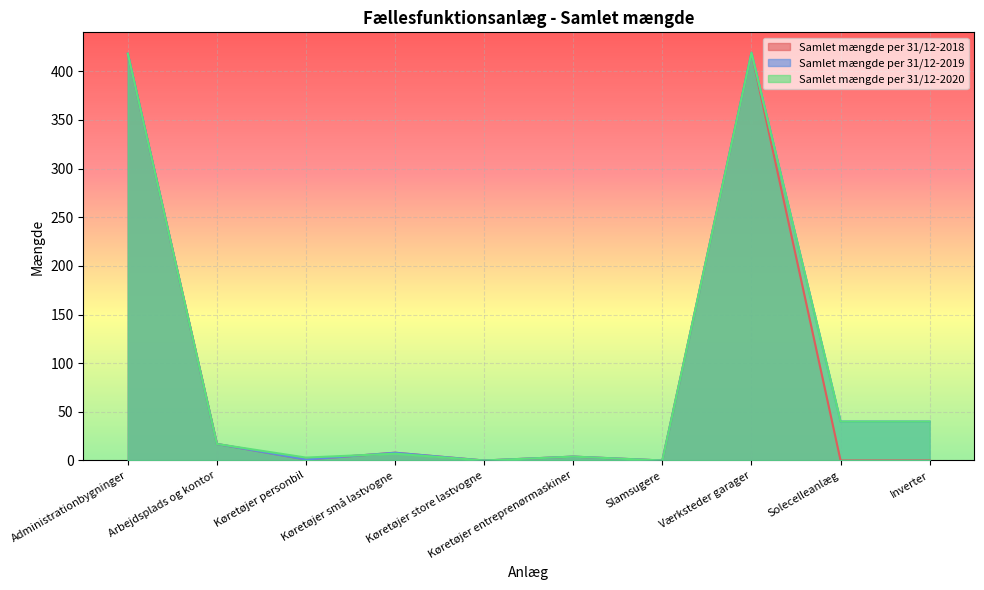

What is the average value of the Samlet mængde per 31/12-2020 series?

95